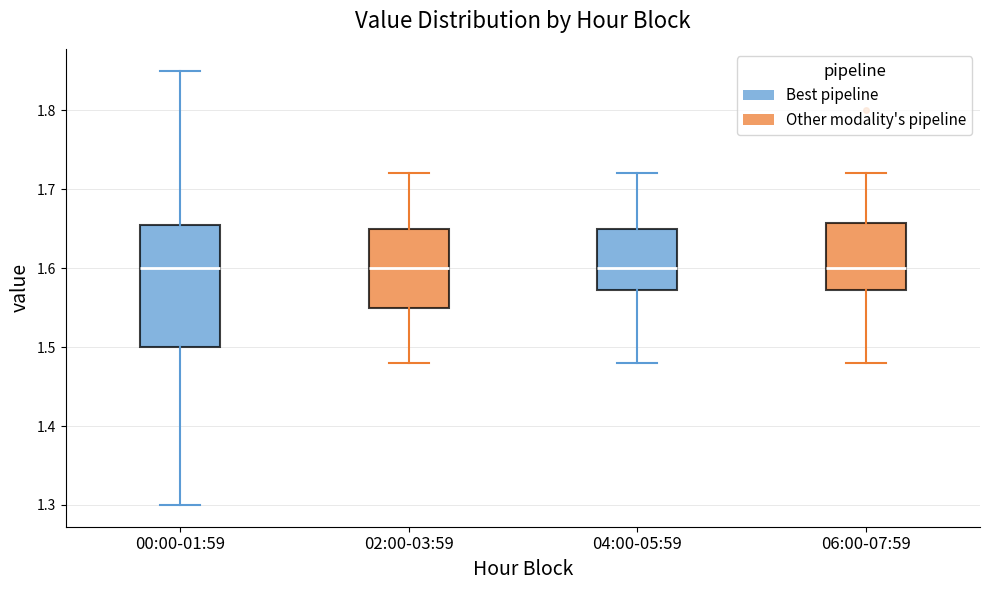

Which box is the tallest, from its lower edge to its upper edge?

00:00-01:59